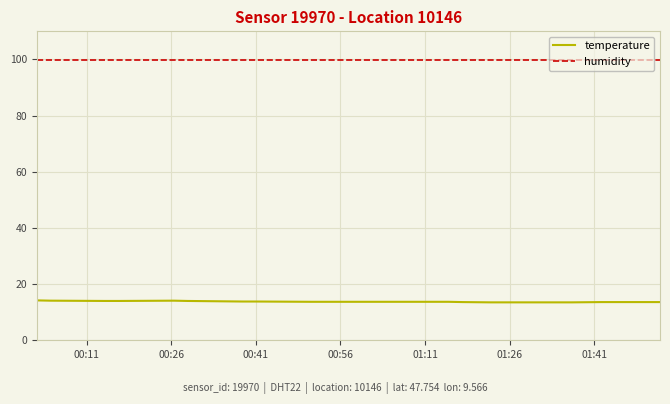

List the series in order of their peak value, lowest first.

temperature, humidity